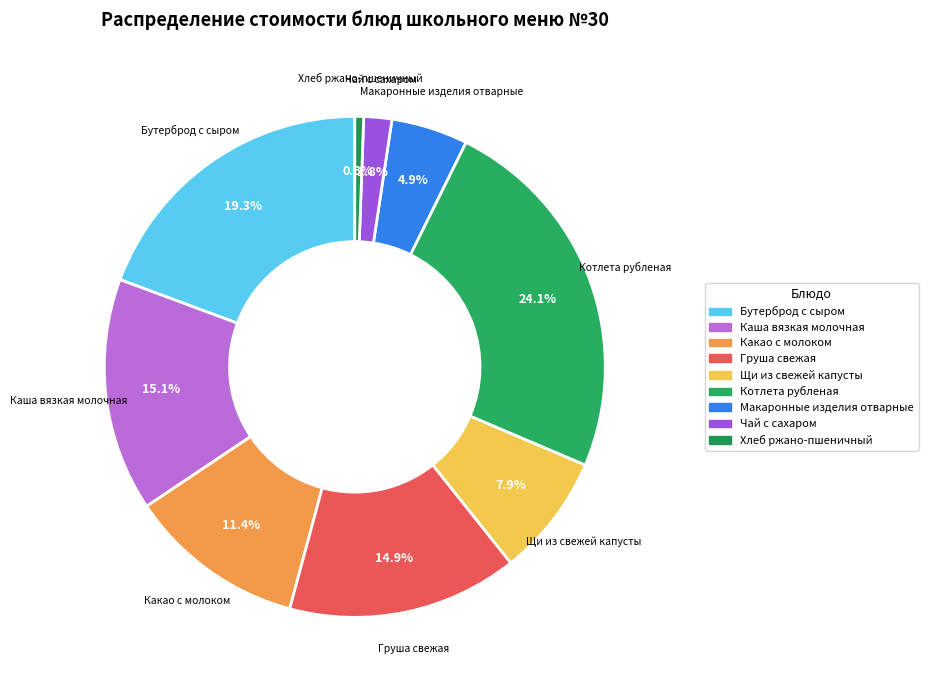

Does Макаронные изделия отварные represent more than half of the total?

No